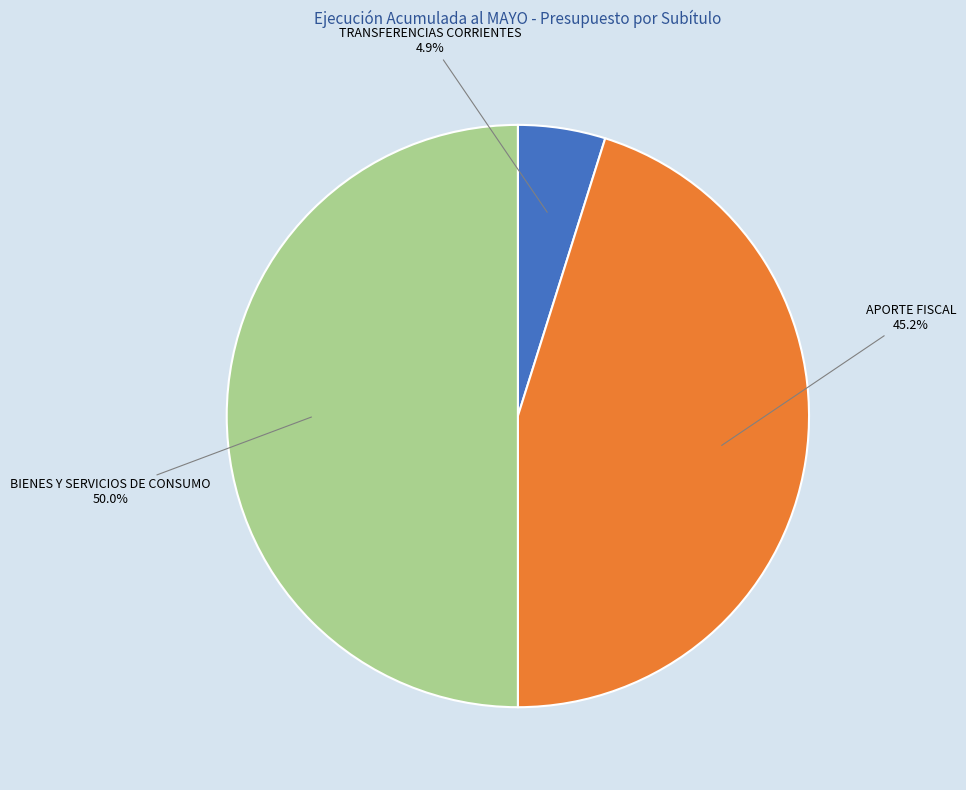

To the nearest percent, what is the average slice percentage?

33%